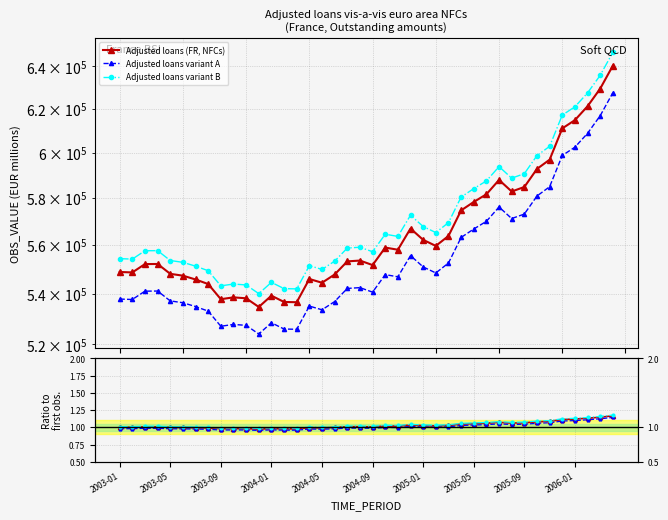

Where is Adjusted loans (FR, NFCs) nearest to the value 1?

2003-01